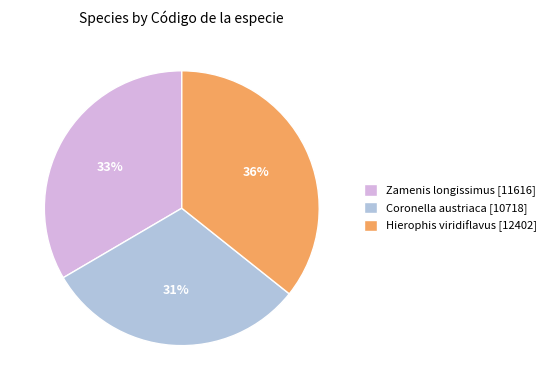

To the nearest percent, what percentage of the pie is Hierophis viridiflavus [12402]?

36%